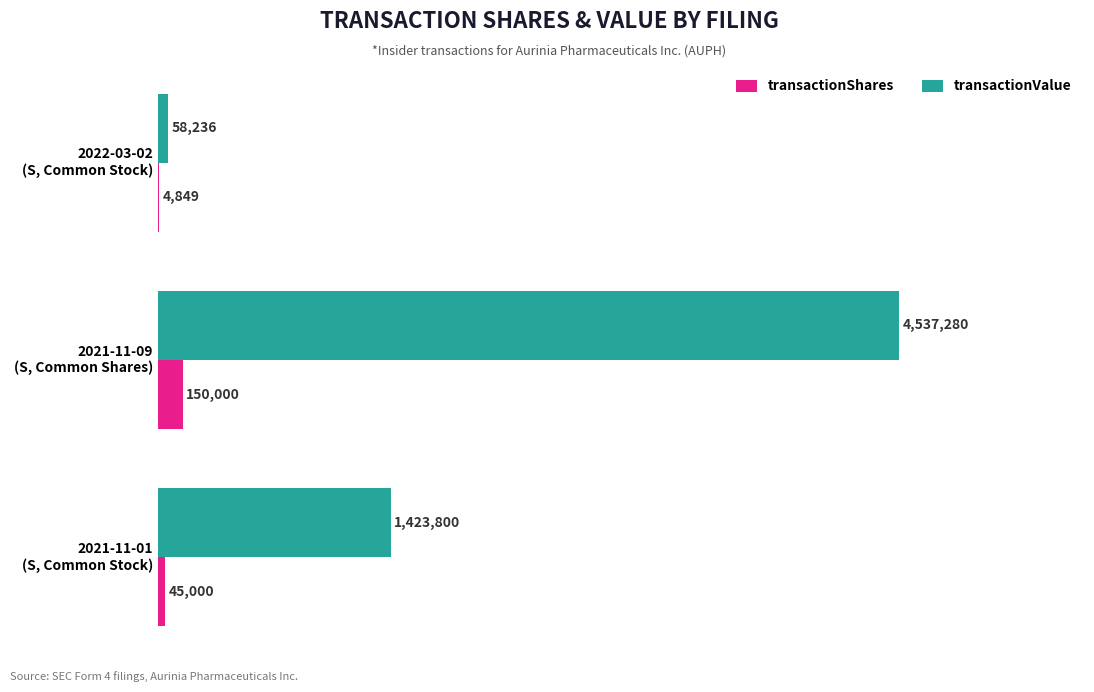

Which series has the largest total across all categories?

transactionValue